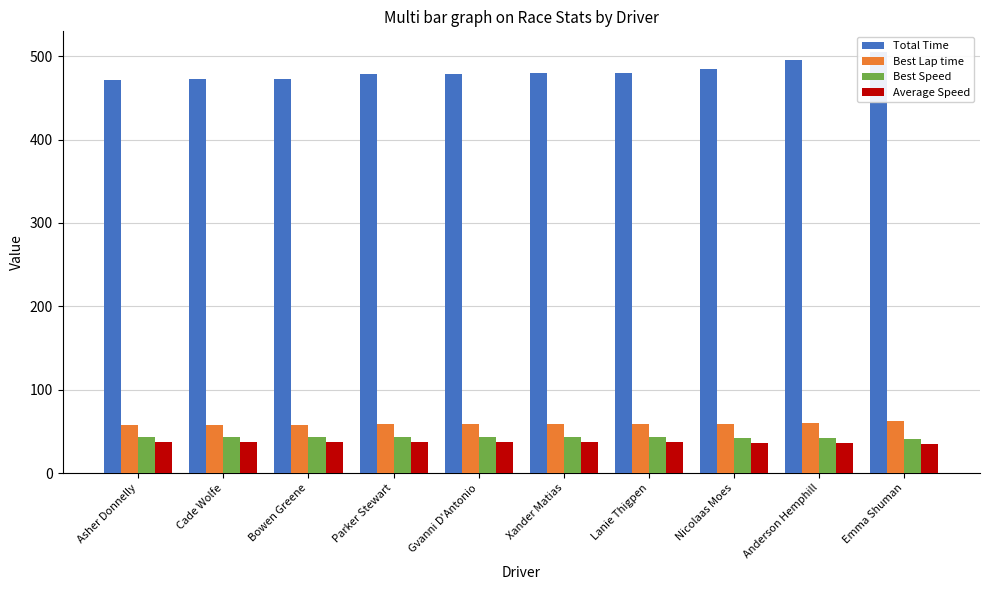

Which series changed the most between Anderson Hemphill and Emma Shuman?

Total Time